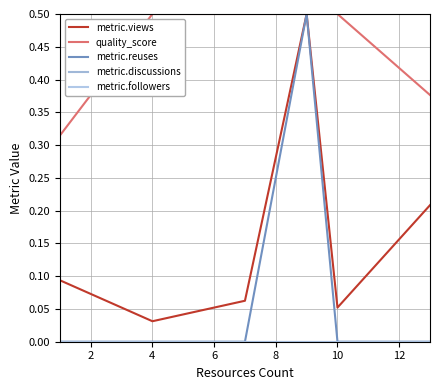

True or false: metric.views and quality_score intersect in this chart.

False